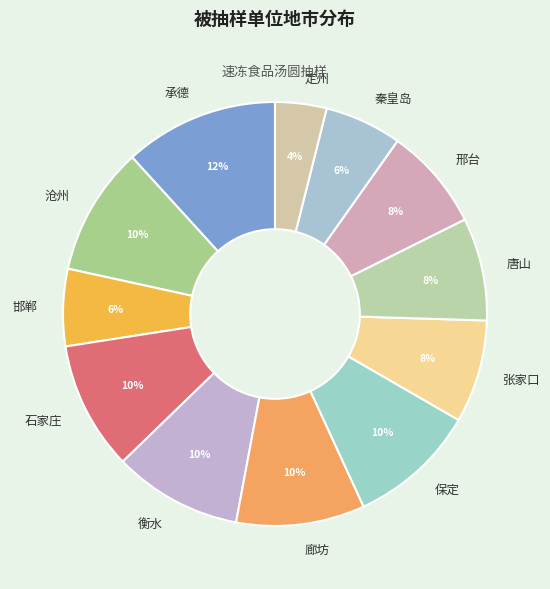

Approximately how many times larger is the value at 承德 compared to 石家庄?

1.2